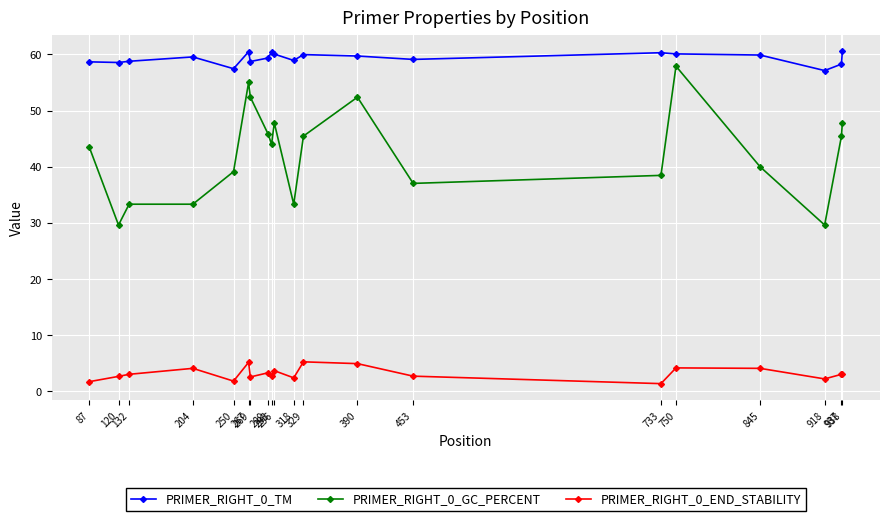

True or false: PRIMER_RIGHT_0_END_STABILITY and PRIMER_RIGHT_0_TM intersect in this chart.

False